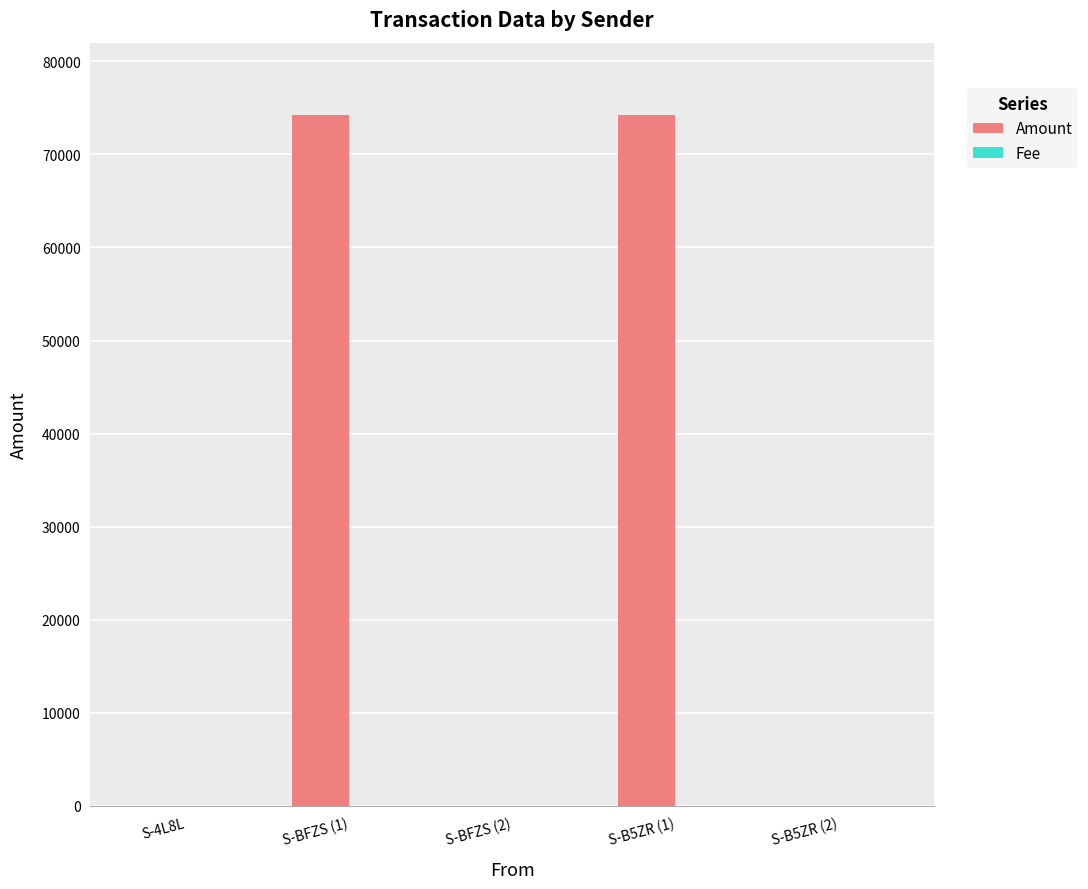

Read the Amount value at S-B5ZR (1), to the nearest 50.

74200